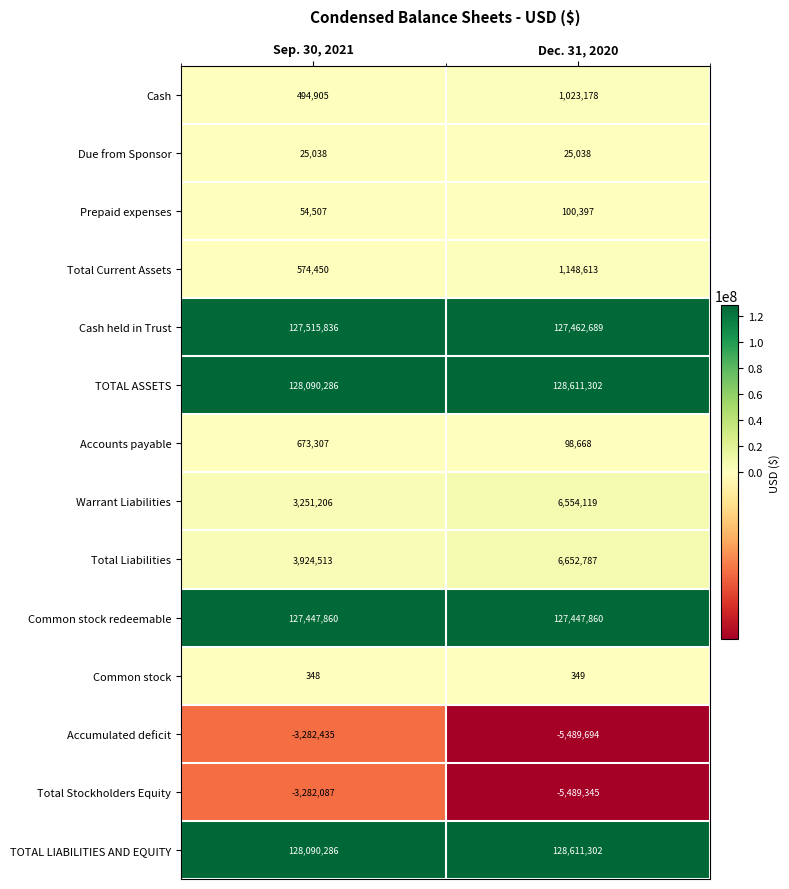

Is the value of Accounts payable at Sep. 30, 2021 greater than the value of Due from Sponsor at Dec. 31, 2020?

Yes